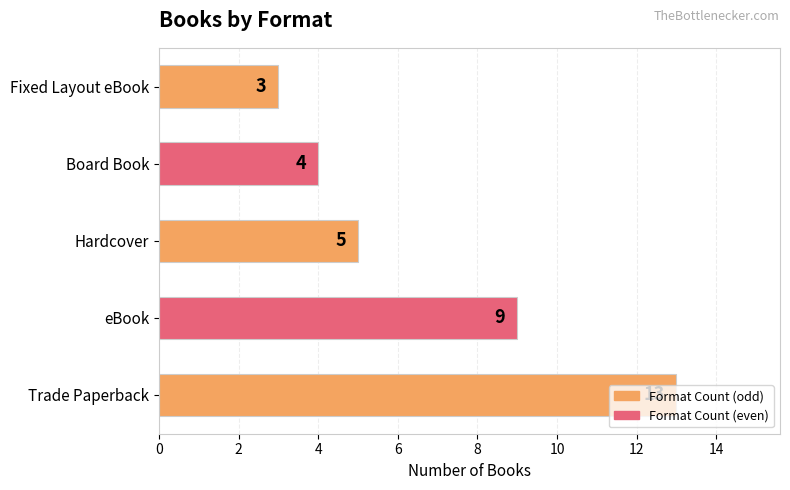

List the labels in order of value, largest first.

Trade Paperback, eBook, Hardcover, Board Book, Fixed Layout eBook